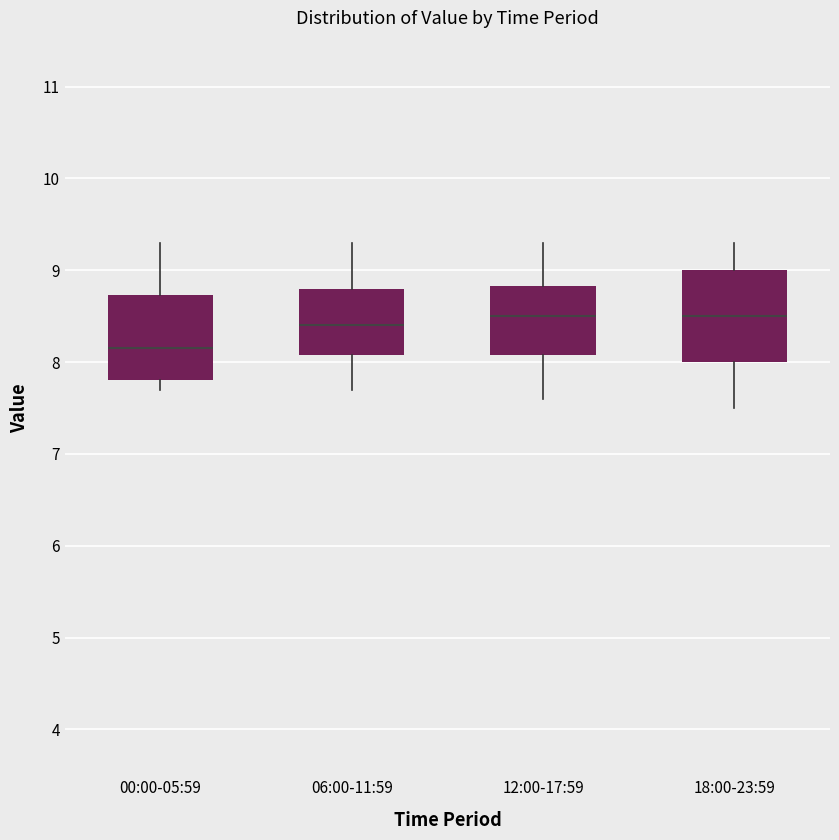

Reading left to right, transcribe this box plot: for each box, give where its median line is, the range the box spans, and where its two whiskers end, as read against the y-axis. The values are not printed on the chart, so give them approximately, as read against the axis.

00:00-05:59: median 8.2, box 7.8 to 8.7, whiskers 7.7 to 9.3
06:00-11:59: median 8.4, box 8.1 to 8.8, whiskers 7.7 to 9.3
12:00-17:59: median 8.5, box 8.1 to 8.8, whiskers 7.6 to 9.3
18:00-23:59: median 8.5, box 8.0 to 9.0, whiskers 7.5 to 9.3